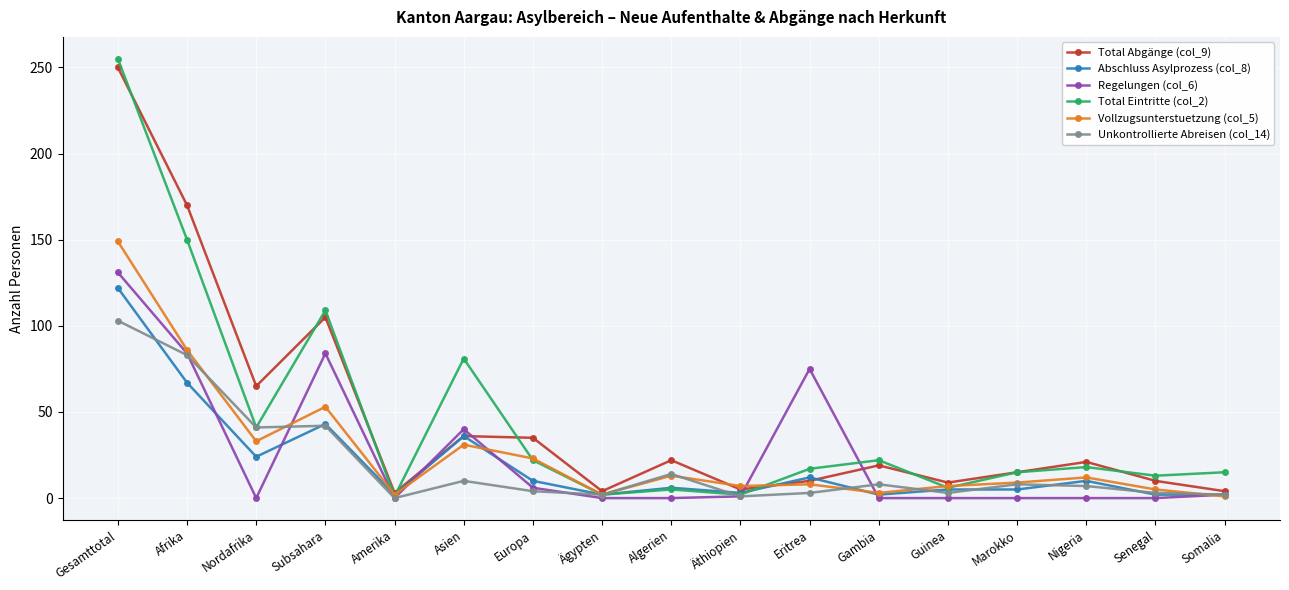

What is the difference between the second highest and second lowest values in the Total Abgänge (col_9) series?

166